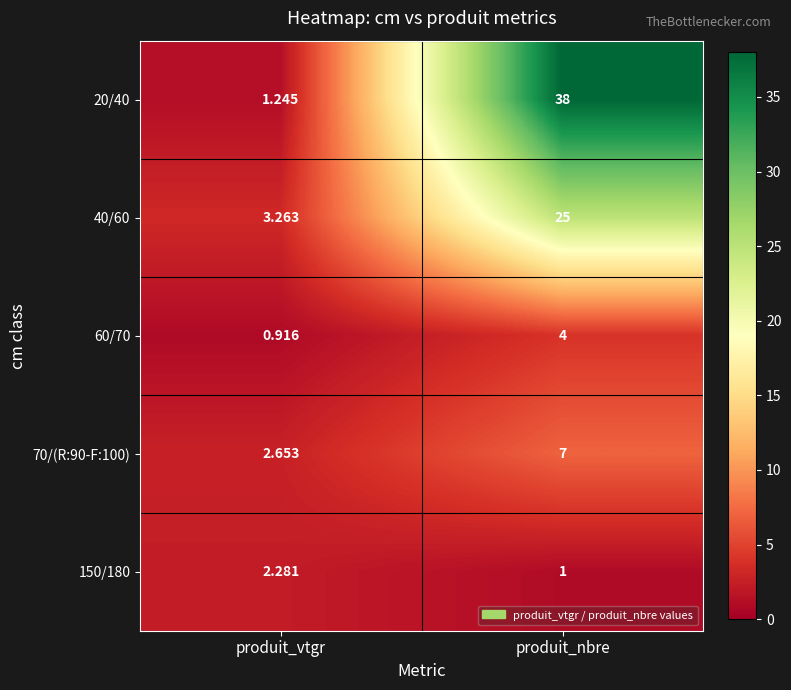

Which category has the lowest value in the 40/60 series?

produit_vtgr